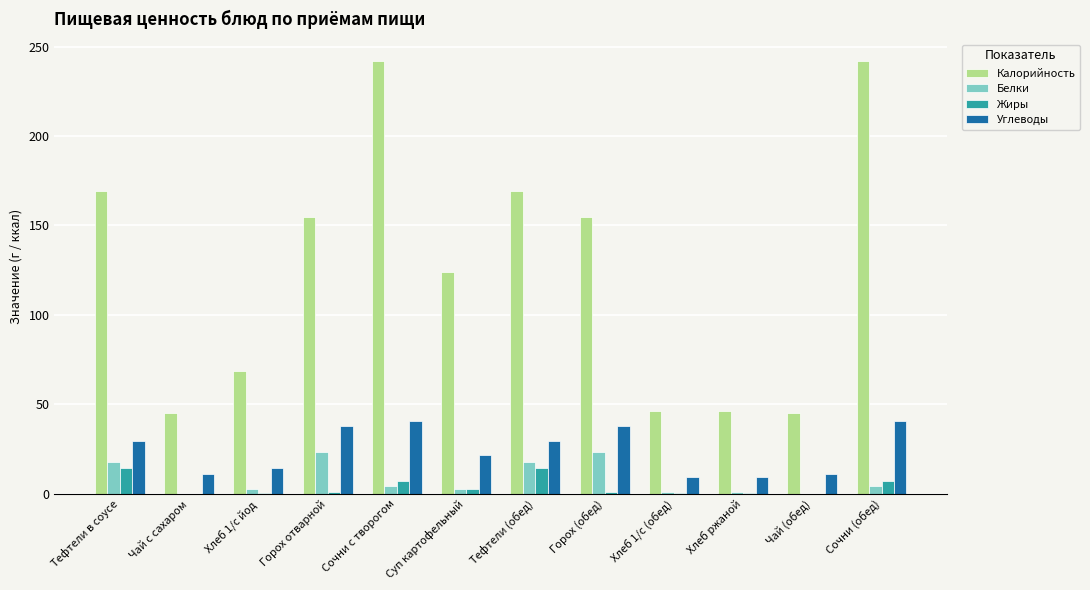

Which series has the largest total across all categories?

Калорийность